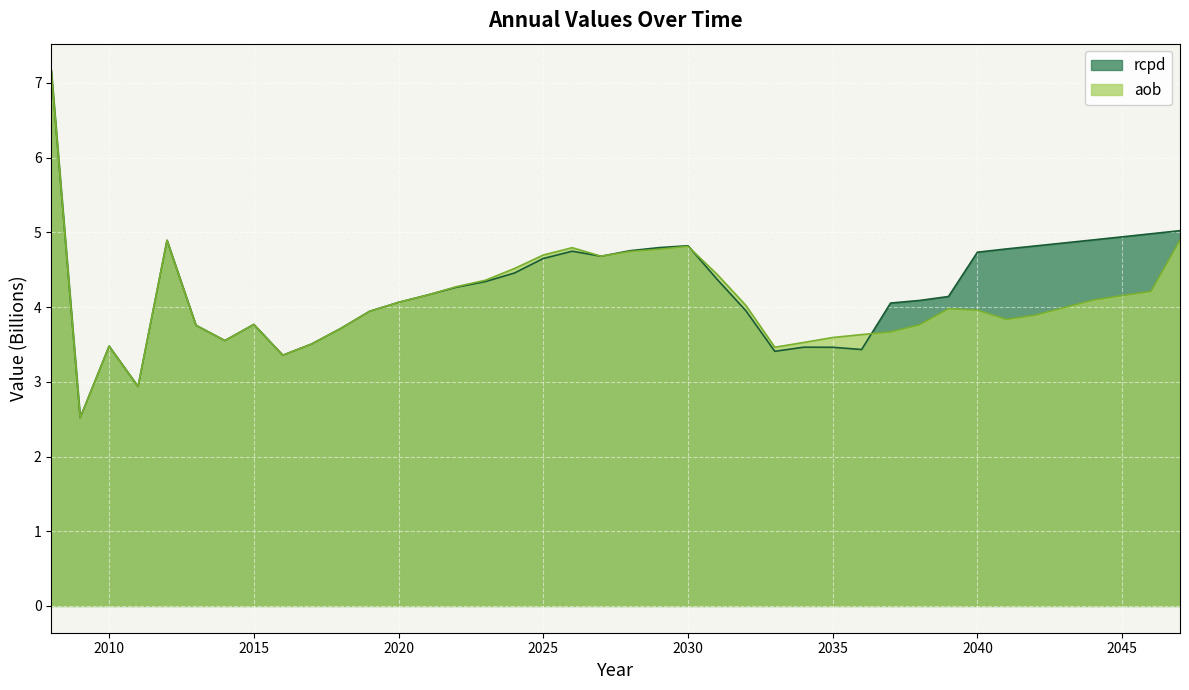

How many series are shown in this chart?

2